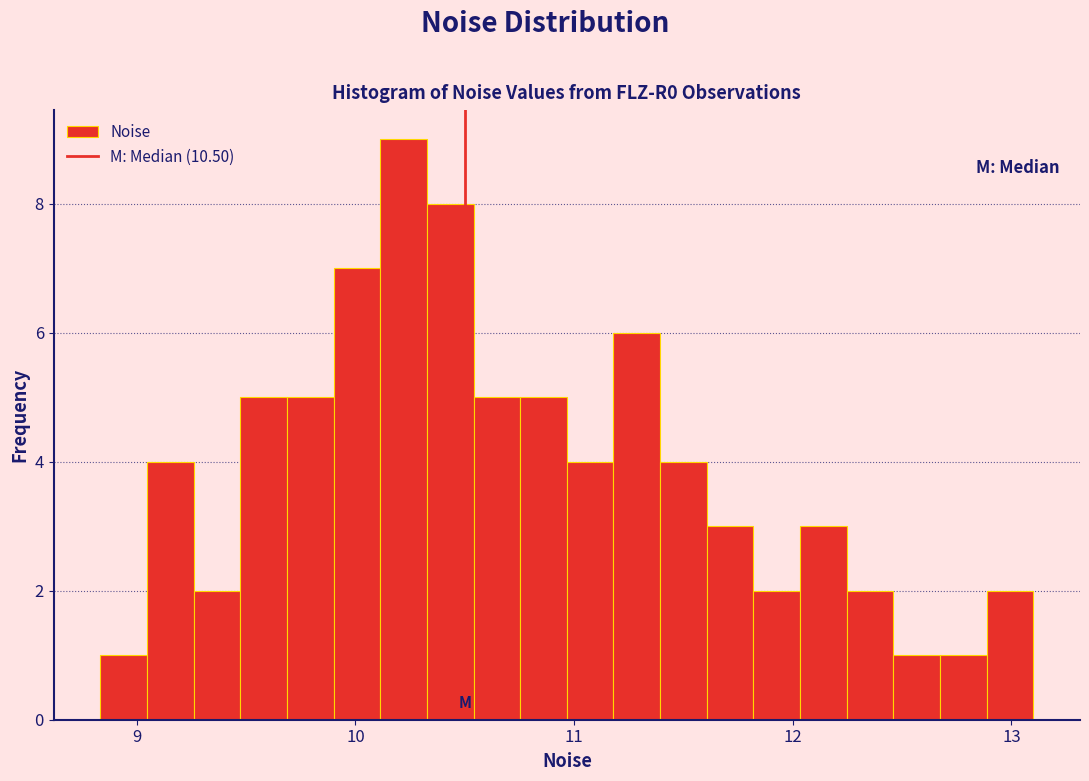

Read against the x-axis, roughly where is the centre of the tallest bar?

10.2